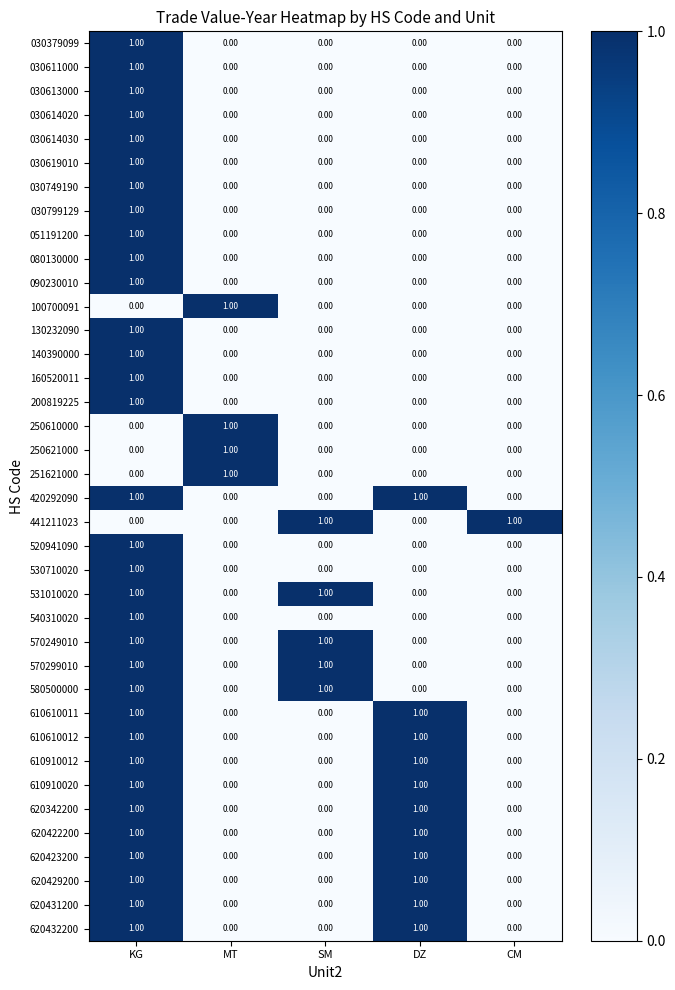

Which category has the highest value in the 030619010 series?

KG